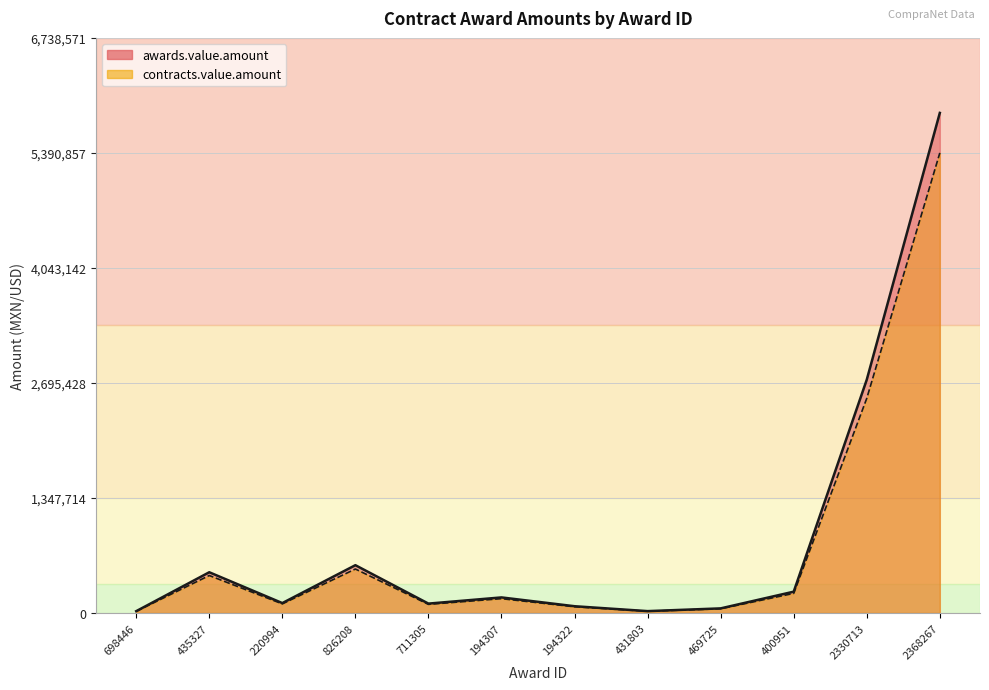

What is the label of the 7th point from the left?

194322